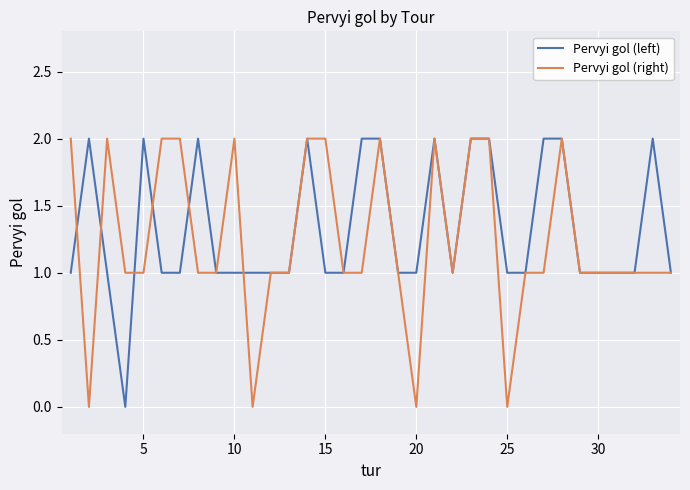

How many lines are shown in the chart?

2